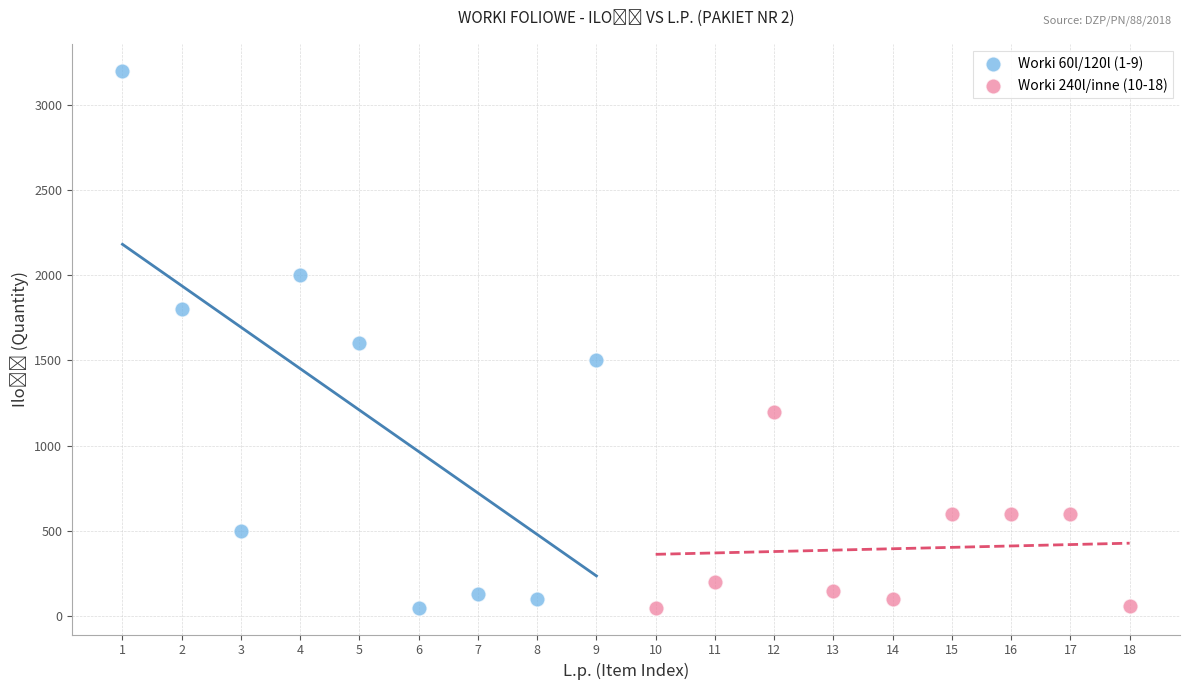

What are all the series names shown in the legend?

Worki 60l/120l (1-9), Worki 240l/inne (10-18)